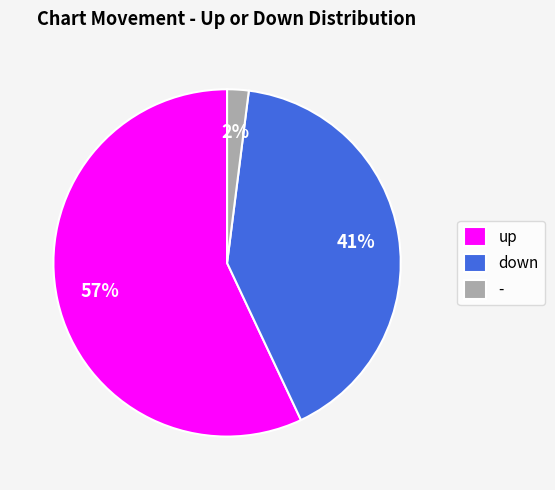

To the nearest percent, what portion does down represent?

41%